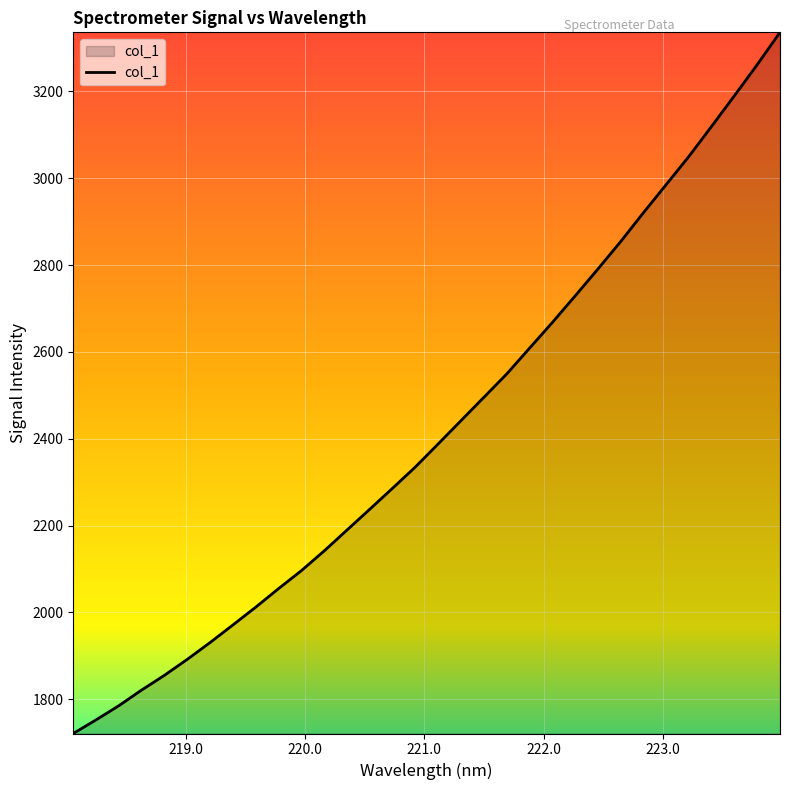

What is the difference between the maximum and minimum values?

1614.9